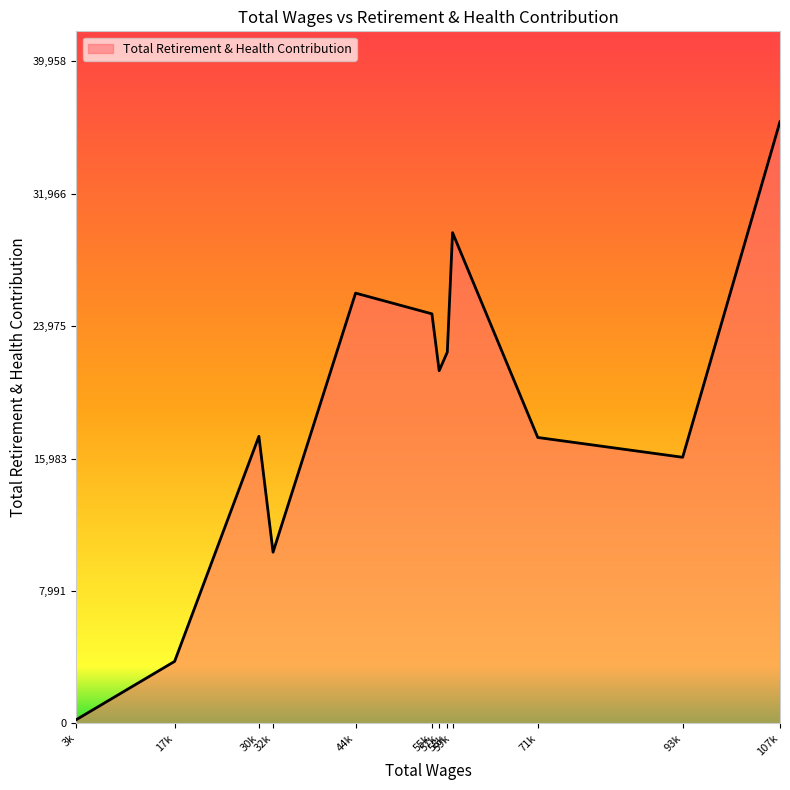

What is the greatest value displayed?

36326